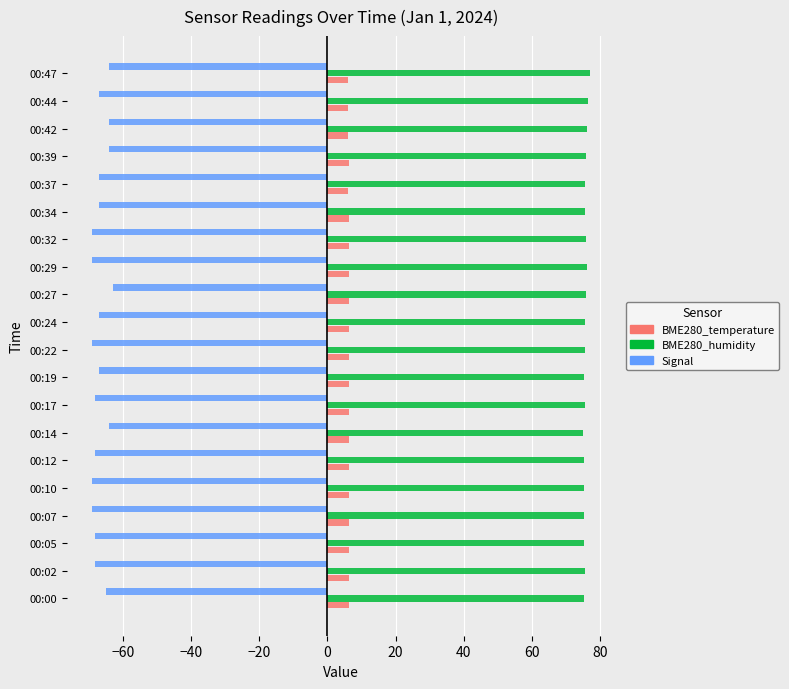

Is the value of BME280_humidity at 00:00 greater than the value of Signal at 00:27?

Yes